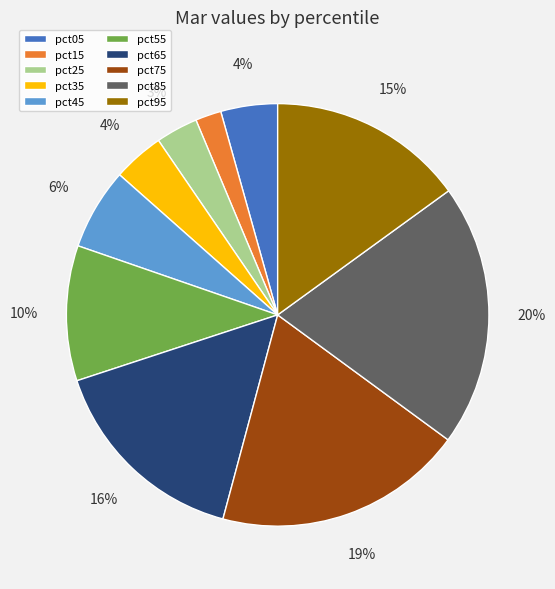

How many slices are in this pie chart?

10